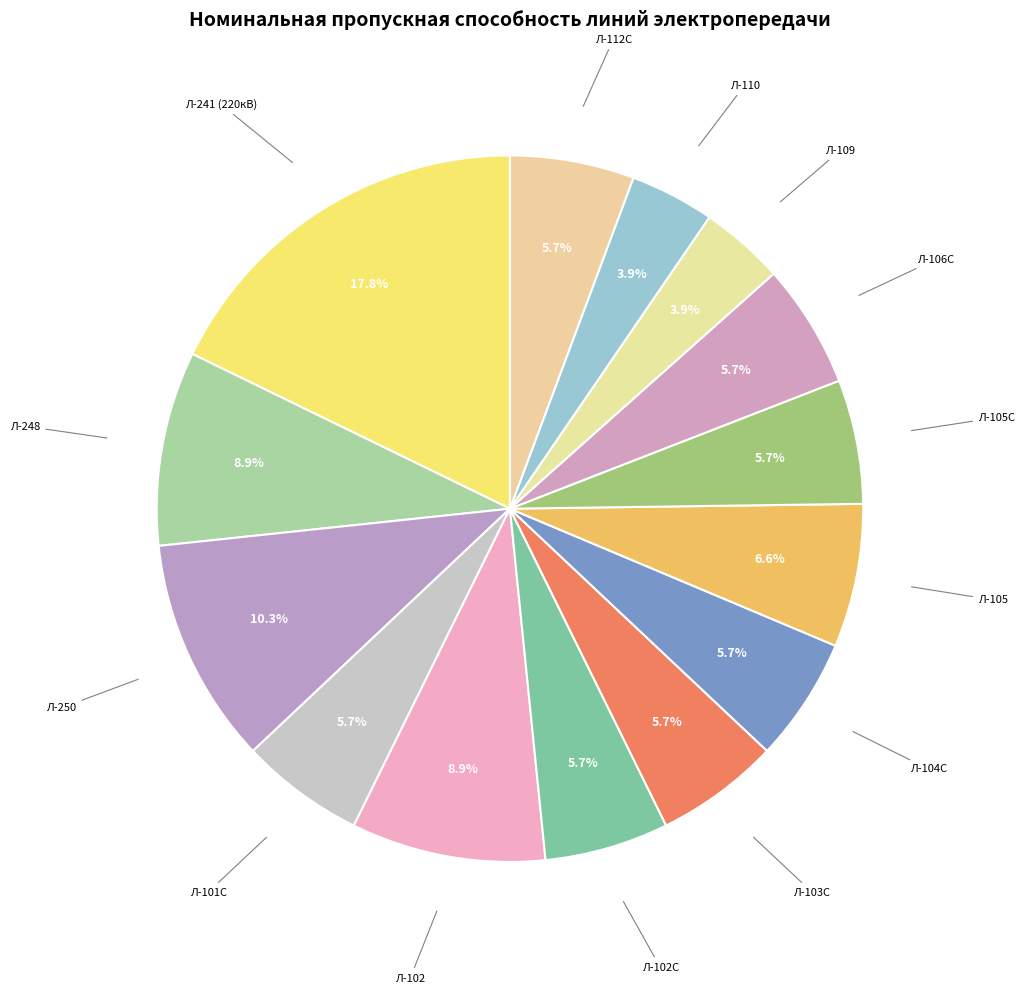

How many segments does this pie chart have?

14